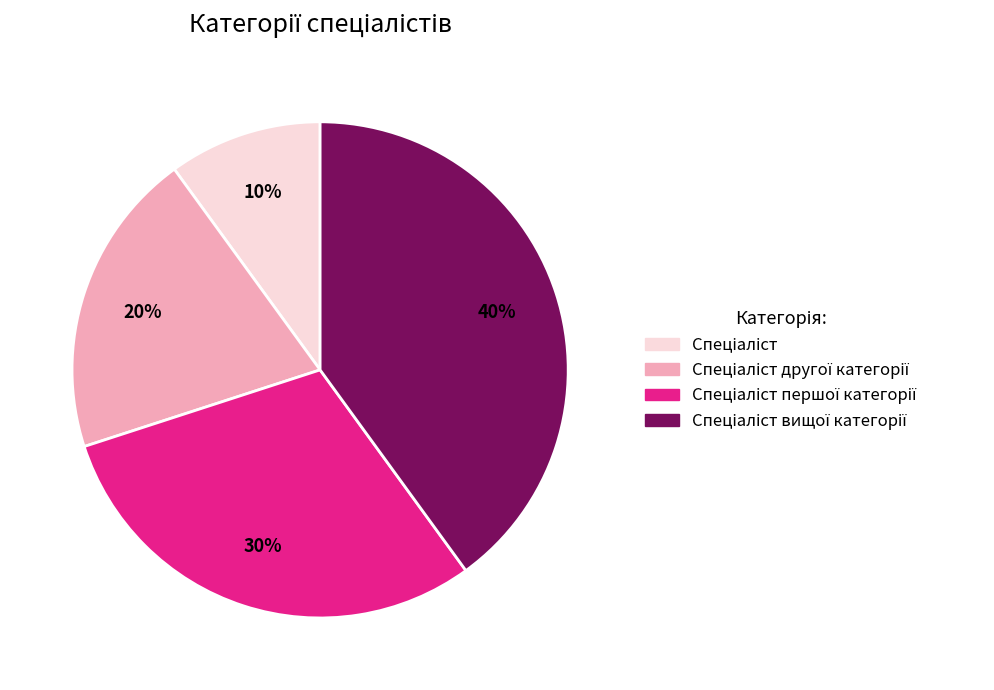

Does any single category account for the majority?

No